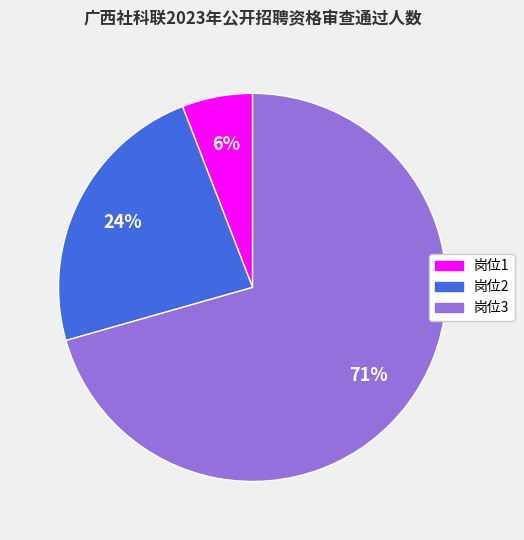

The 岗位1 slice represents 13% of the pie. True or false?

False